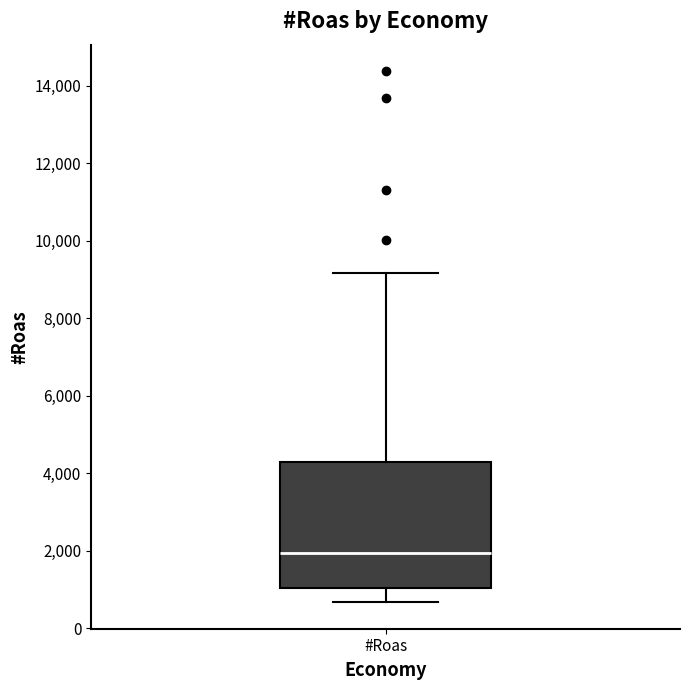

Transcribe this box plot: give where the median line is, the range the box spans, and where the two whiskers end, as read against the y-axis. The values are not printed on the chart, so give them approximately, as read against the axis.

median 2000, box 1000 to 4400, whiskers 600 to 9200